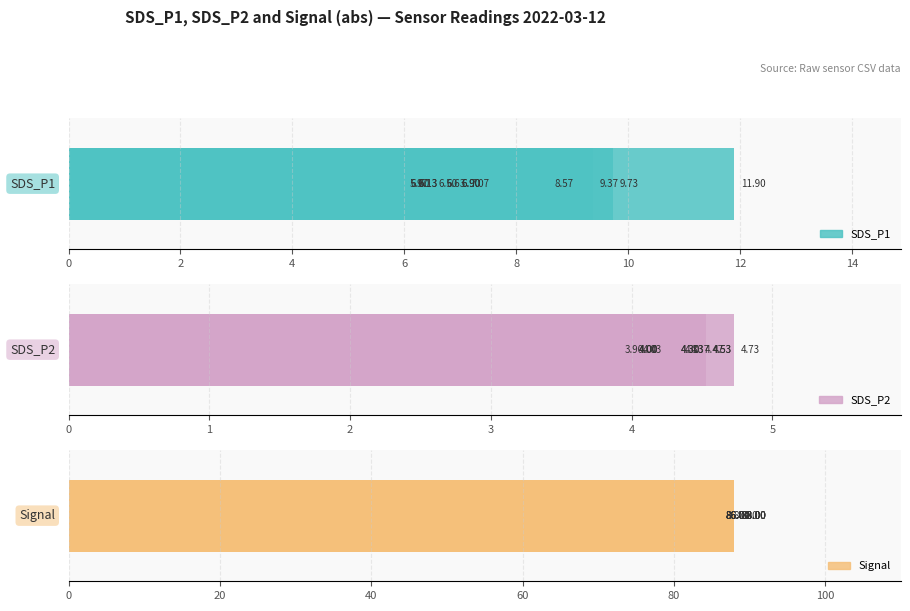

Read the SDS_P1 value at 16.

9.7